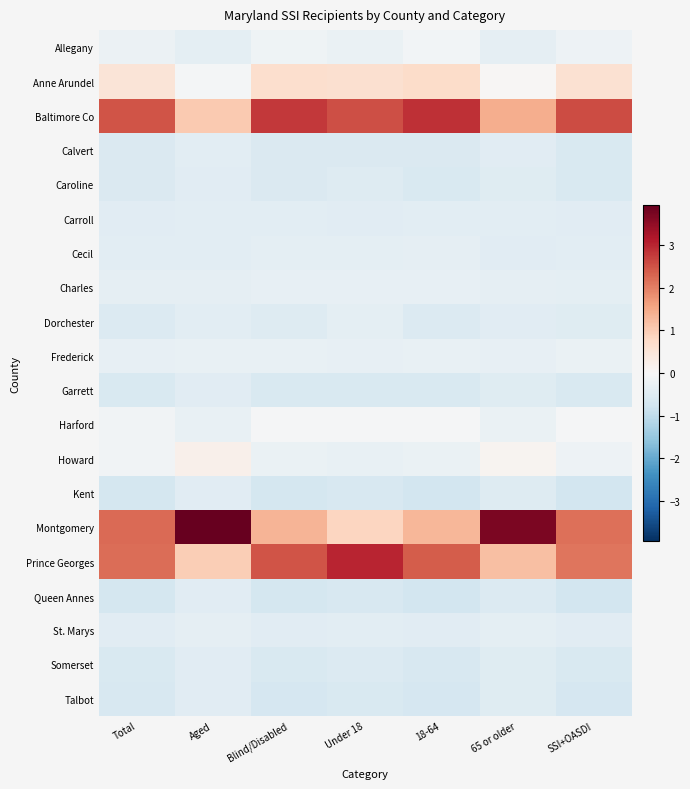

Reading left to right, transcribe all the data shown in this chart.

Allegany: Total=-0.2	Aged=-0.4	Blind/Disabled=-0.2	Under 18=-0.3	18-64=-0.1	65 or older=-0.4	SSI+OASDI=-0.2
Anne Arundel: Total=0.5	Aged=-0.1	Blind/Disabled=0.7	Under 18=0.6	18-64=0.7	65 or older=0.0	SSI+OASDI=0.6
Baltimore Co: Total=2.5	Aged=1.0	Blind/Disabled=2.8	Under 18=2.5	18-64=2.9	65 or older=1.4	SSI+OASDI=2.6
Calvert: Total=-0.6	Aged=-0.4	Blind/Disabled=-0.6	Under 18=-0.6	18-64=-0.6	65 or older=-0.5	SSI+OASDI=-0.6
Caroline: Total=-0.6	Aged=-0.4	Blind/Disabled=-0.6	Under 18=-0.5	18-64=-0.6	65 or older=-0.5	SSI+OASDI=-0.6
Carroll: Total=-0.5	Aged=-0.4	Blind/Disabled=-0.4	Under 18=-0.5	18-64=-0.4	65 or older=-0.4	SSI+OASDI=-0.4
Cecil: Total=-0.4	Aged=-0.4	Blind/Disabled=-0.4	Under 18=-0.4	18-64=-0.3	65 or older=-0.5	SSI+OASDI=-0.4
Charles: Total=-0.3	Aged=-0.4	Blind/Disabled=-0.3	Under 18=-0.3	18-64=-0.3	65 or older=-0.3	SSI+OASDI=-0.4
Dorchester: Total=-0.5	Aged=-0.4	Blind/Disabled=-0.5	Under 18=-0.4	18-64=-0.6	65 or older=-0.4	SSI+OASDI=-0.5
Frederick: Total=-0.3	Aged=-0.3	Blind/Disabled=-0.3	Under 18=-0.3	18-64=-0.3	65 or older=-0.3	SSI+OASDI=-0.3
Garrett: Total=-0.6	Aged=-0.4	Blind/Disabled=-0.6	Under 18=-0.6	18-64=-0.6	65 or older=-0.5	SSI+OASDI=-0.6
Harford: Total=-0.1	Aged=-0.3	Blind/Disabled=-0.1	Under 18=-0.0	18-64=-0.0	65 or older=-0.3	SSI+OASDI=-0.1
Howard: Total=-0.1	Aged=0.2	Blind/Disabled=-0.3	Under 18=-0.3	18-64=-0.3	65 or older=0.1	SSI+OASDI=-0.2
Kent: Total=-0.7	Aged=-0.5	Blind/Disabled=-0.7	Under 18=-0.6	18-64=-0.7	65 or older=-0.5	SSI+OASDI=-0.7
Montgomery: Total=2.2	Aged=3.9	Blind/Disabled=1.3	Under 18=0.8	18-64=1.3	65 or older=3.7	SSI+OASDI=2.2
Prince Georges: Total=2.2	Aged=1.0	Blind/Disabled=2.5	Under 18=3.0	18-64=2.4	65 or older=1.2	SSI+OASDI=2.1
Queen Annes: Total=-0.7	Aged=-0.5	Blind/Disabled=-0.7	Under 18=-0.6	18-64=-0.7	65 or older=-0.5	SSI+OASDI=-0.7
St. Marys: Total=-0.5	Aged=-0.4	Blind/Disabled=-0.4	Under 18=-0.4	18-64=-0.5	65 or older=-0.4	SSI+OASDI=-0.5
Somerset: Total=-0.6	Aged=-0.4	Blind/Disabled=-0.6	Under 18=-0.5	18-64=-0.6	65 or older=-0.5	SSI+OASDI=-0.6
Talbot: Total=-0.6	Aged=-0.4	Blind/Disabled=-0.7	Under 18=-0.6	18-64=-0.7	65 or older=-0.5	SSI+OASDI=-0.6